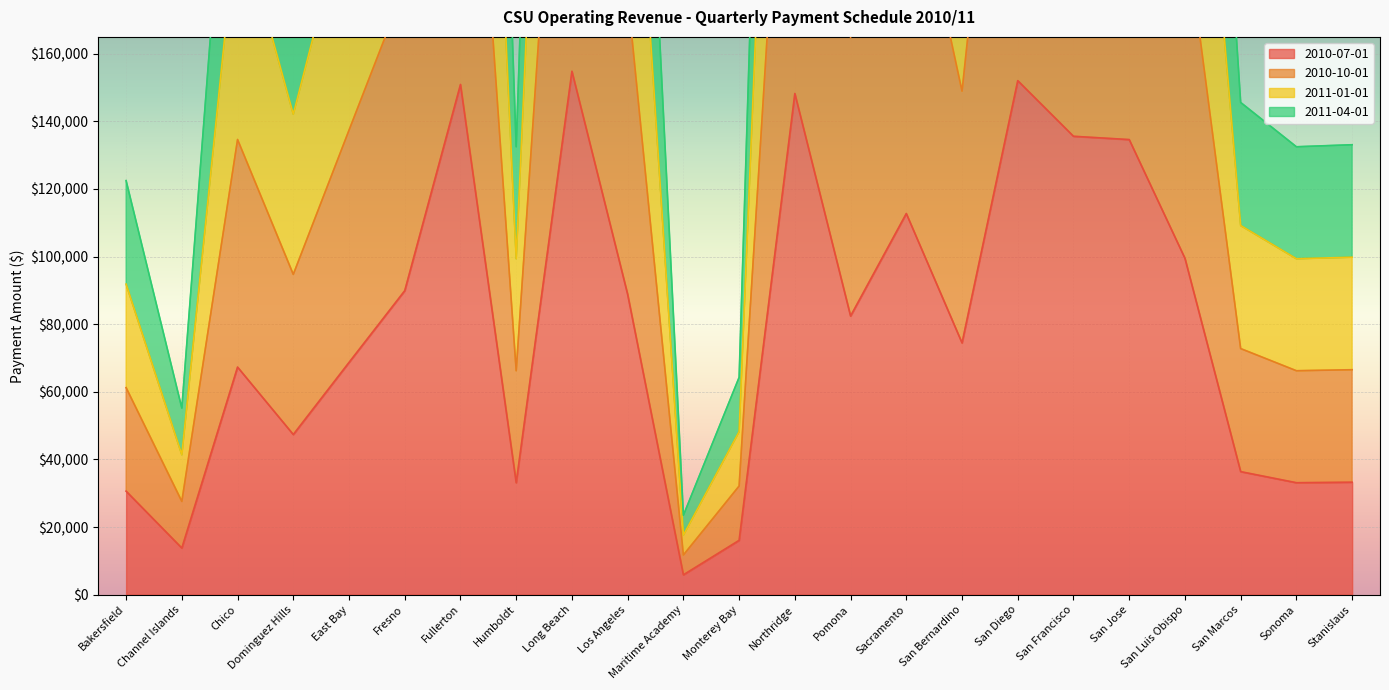

The 2011-01-01 series shows 56946 at Sonoma. True or false?

False